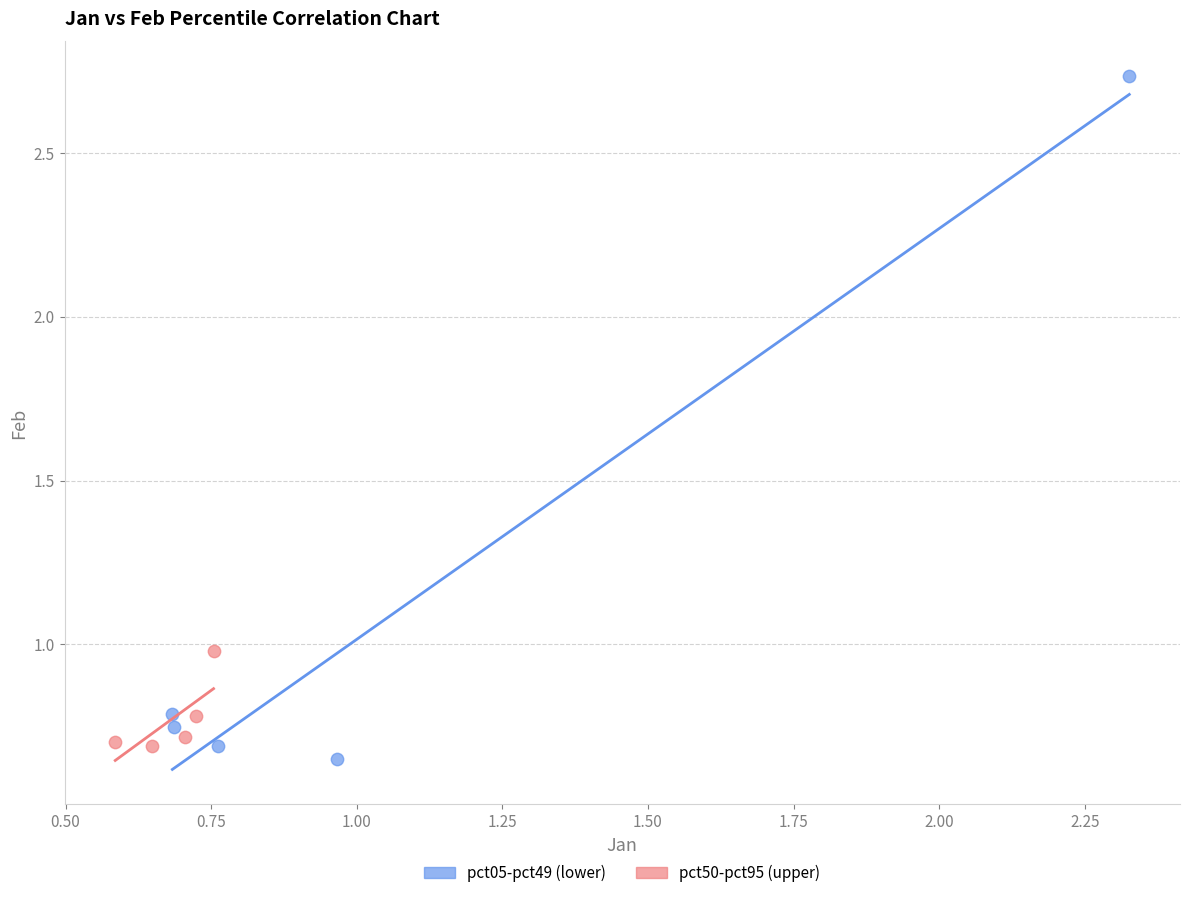

What are all the series names shown in the legend?

pct05-pct49 (lower), pct50-pct95 (upper)